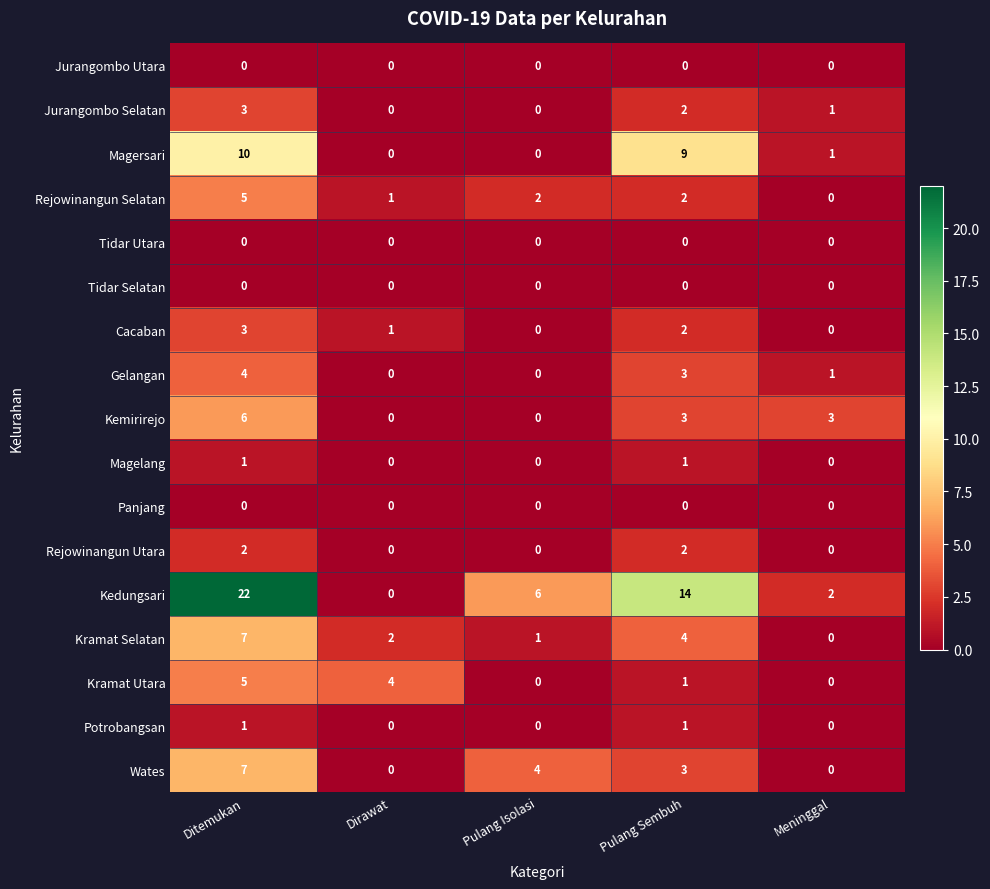

Which series has the largest range (max minus min)?

Kedungsari